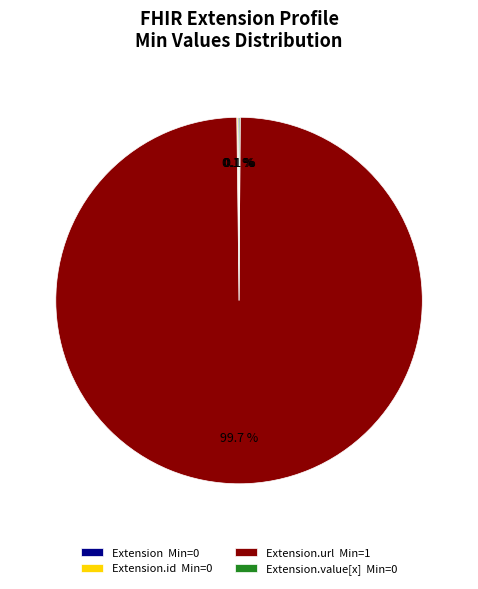

Which slice is the largest?

Extension.url Min=1